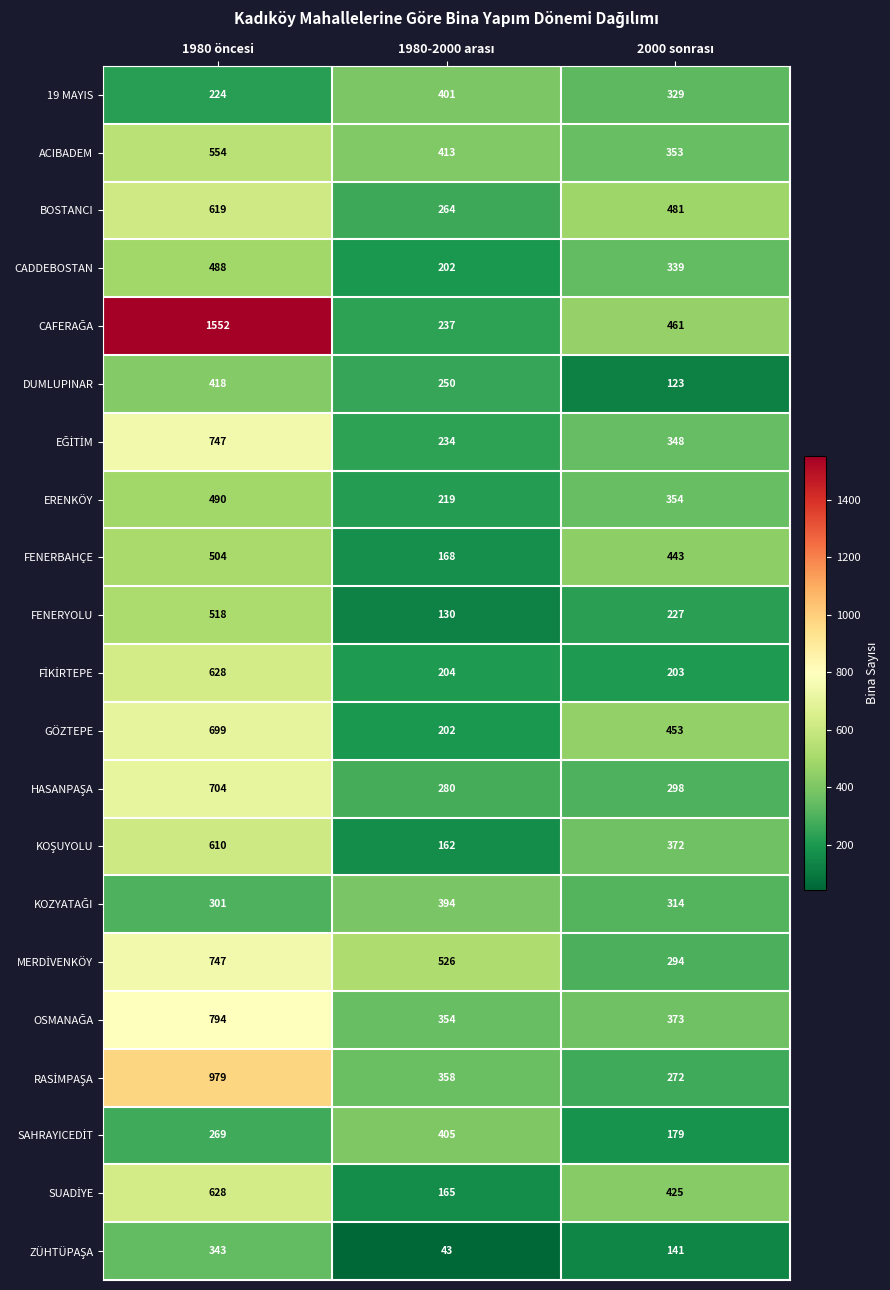

What is the maximum value for DUMLUPINAR?

418